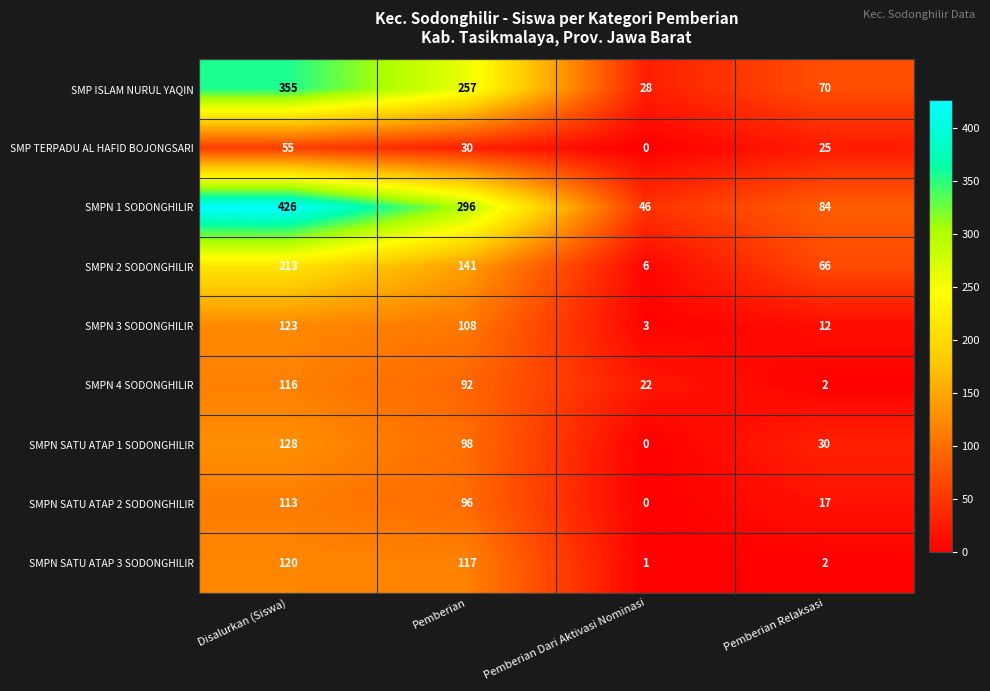

Where does the SMPN SATU ATAP 3 SODONGHILIR series first go above 117?

Disalurkan (Siswa)